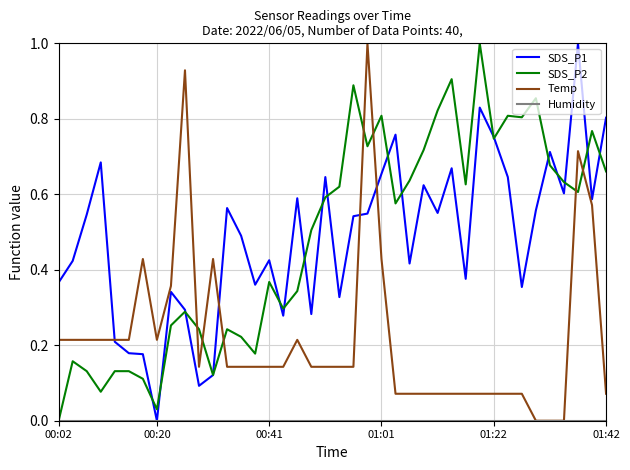

What is the highest value of the SDS_P1 series?

1.0